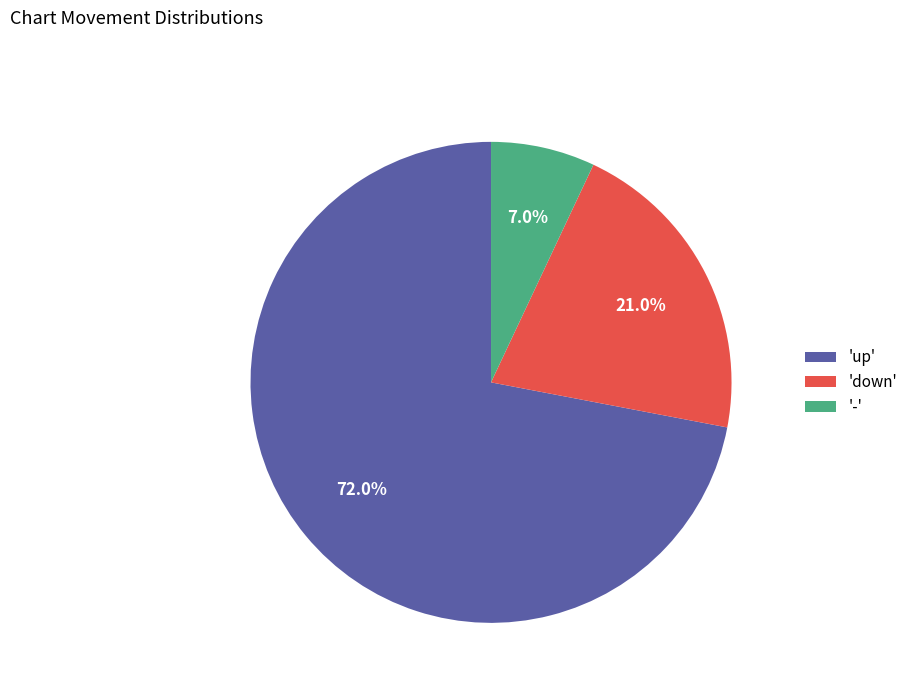

What portion of the pie excludes '-'?

93.0%